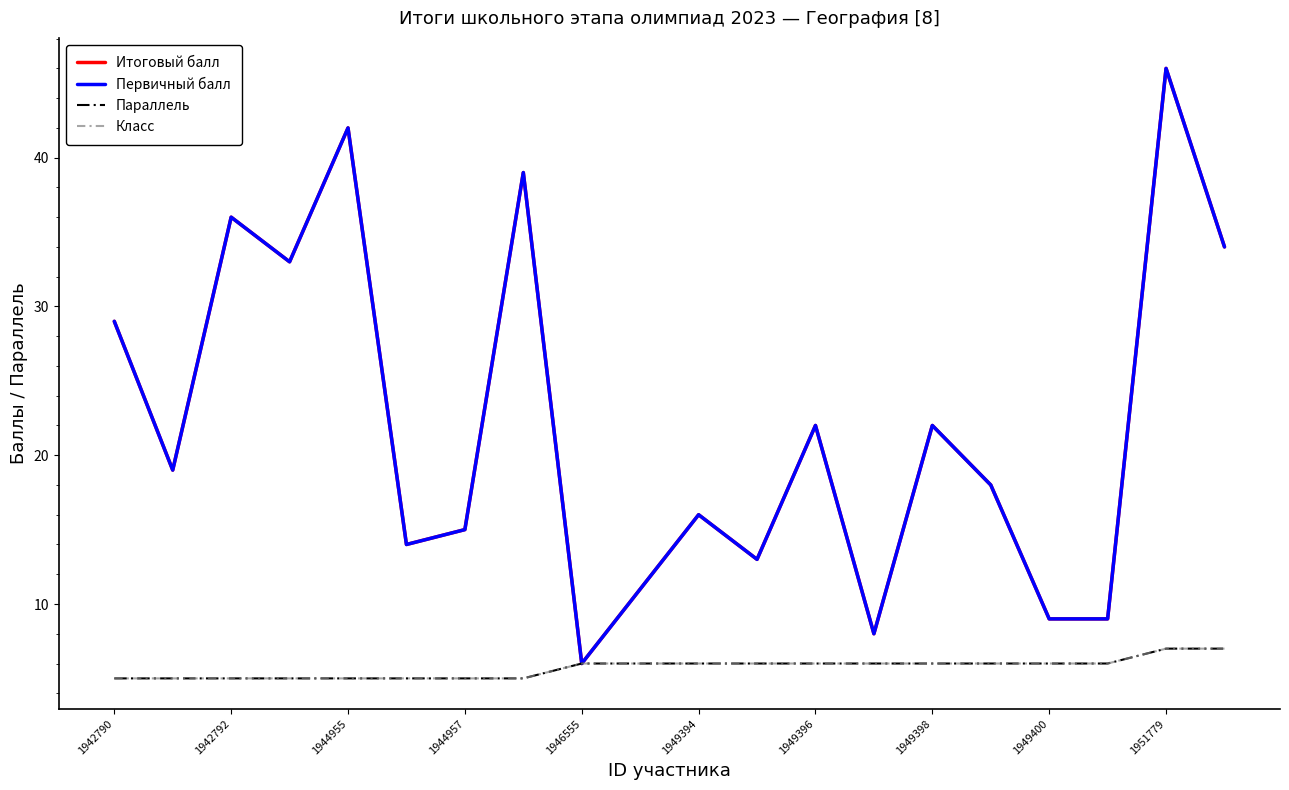

What is the minimum value shown in the chart?

5